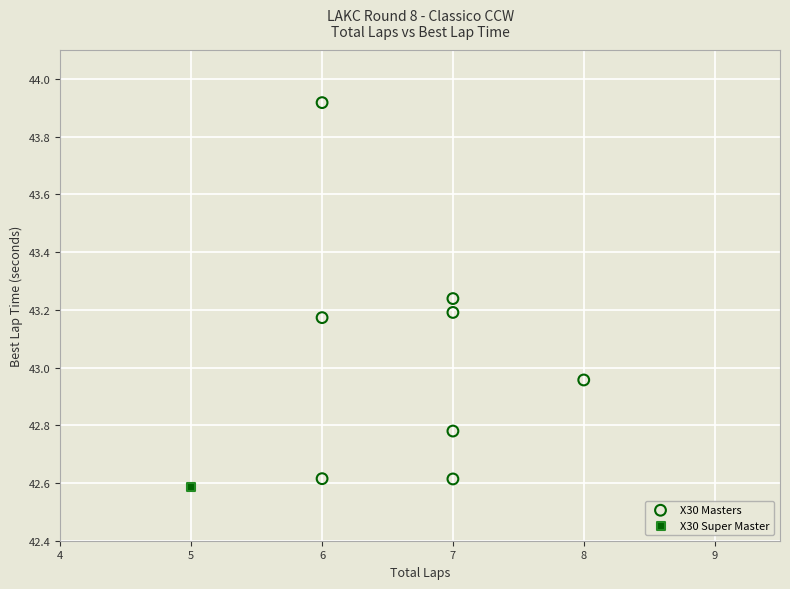

What are all the series names shown in the legend?

X30 Masters, X30 Super Master